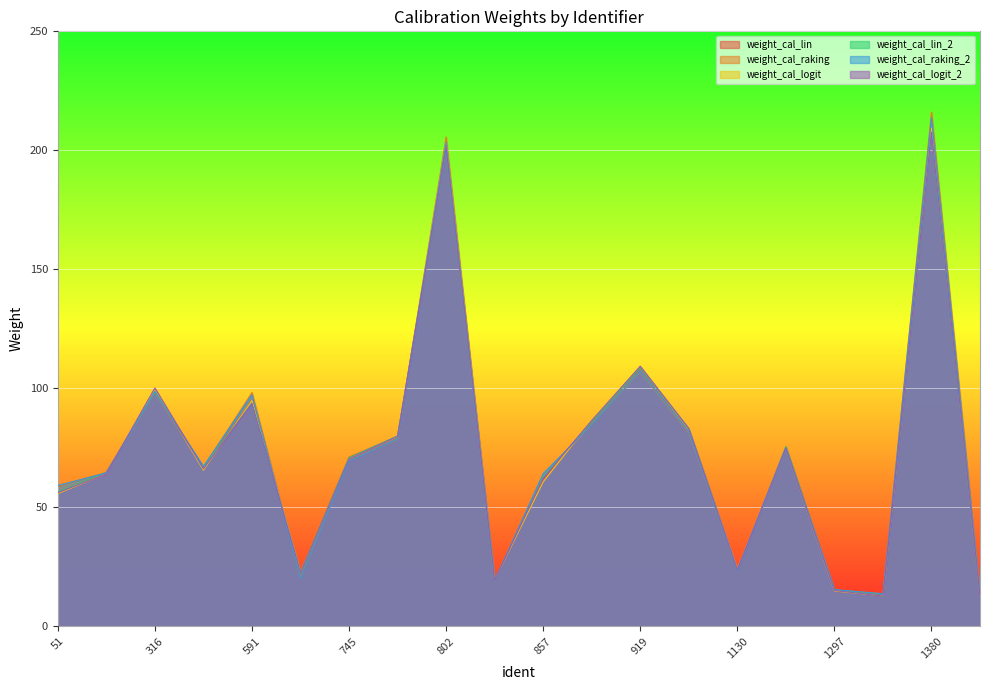

How many lines are shown in the chart?

6